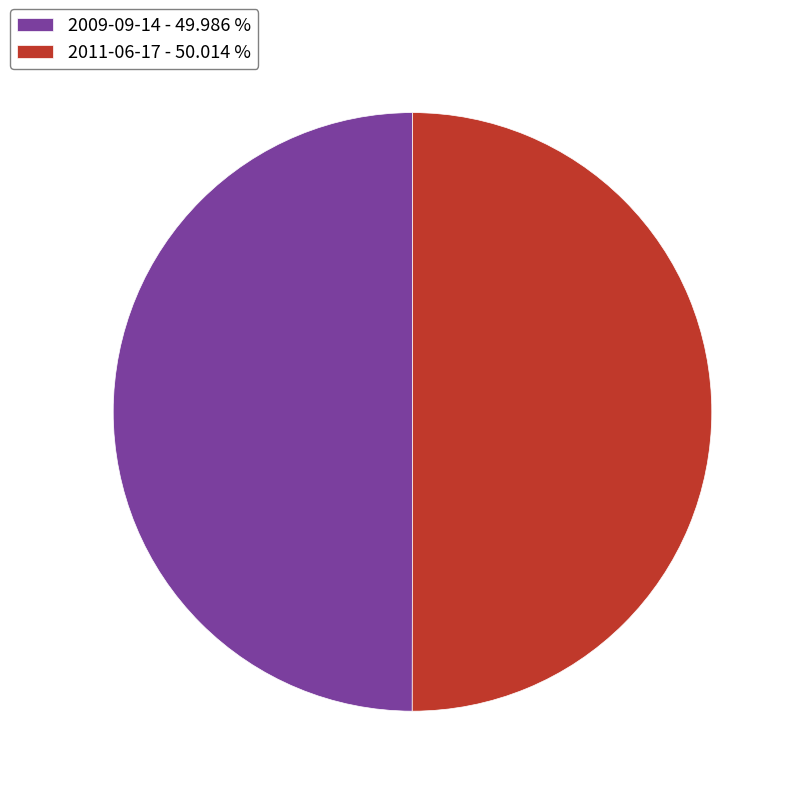

Is the sum of 2011-06-17 - 50.014 % and 2009-09-14 - 49.986 % greater than half?

Yes